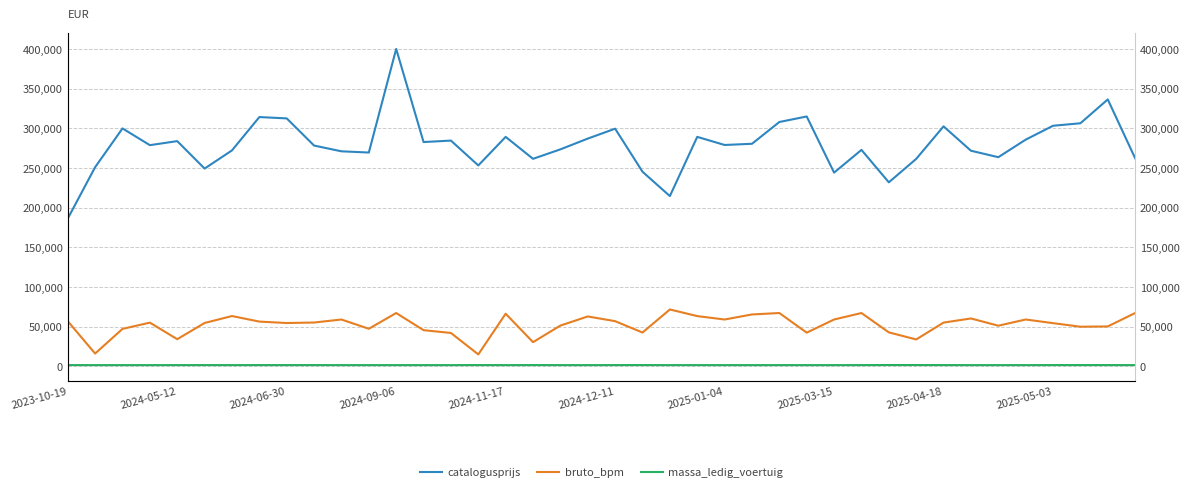

The catalogusprijs series shows 285547 at 35. True or false?

True